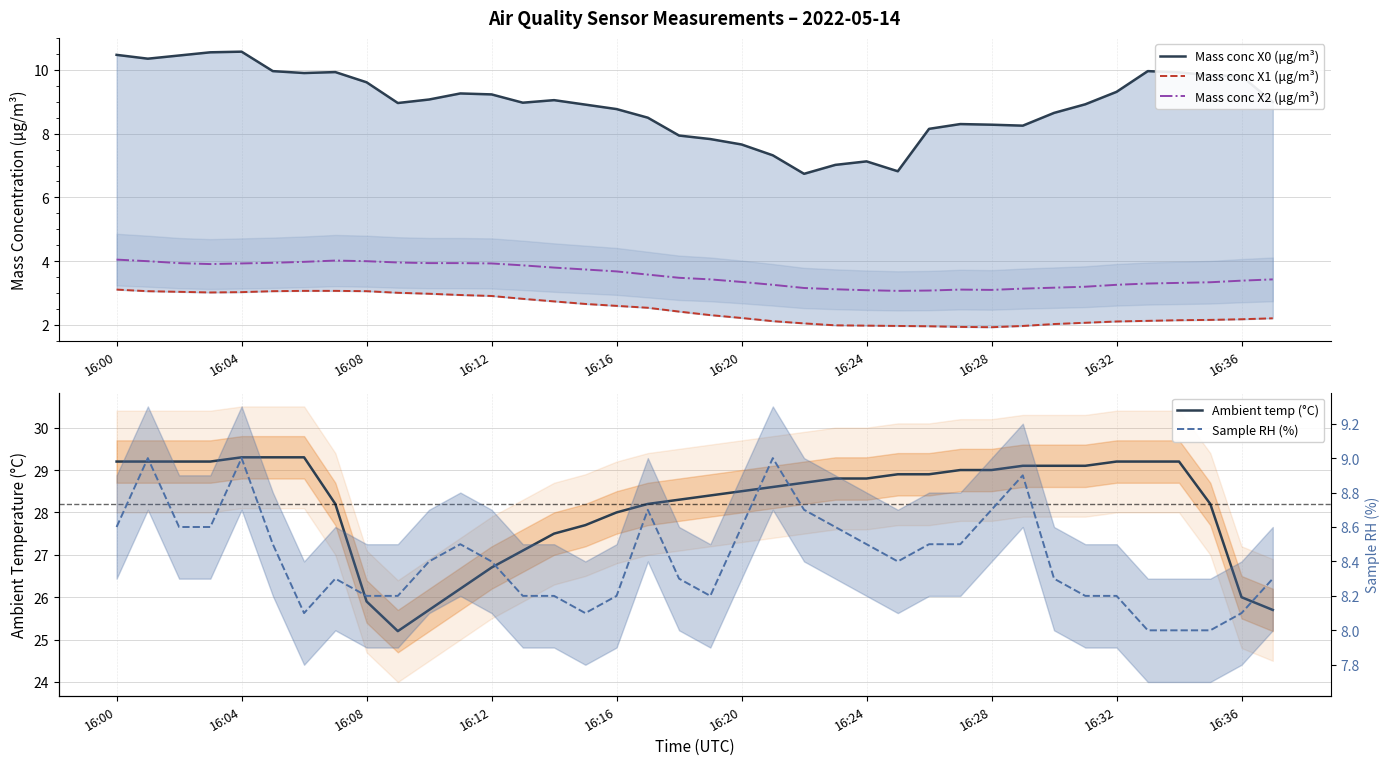

What are all the series names shown in the legend?

Mass conc X0 (μg/m³), Mass conc X1 (μg/m³), Mass conc X2 (μg/m³), Ambient temp (°C), Sample RH (%)